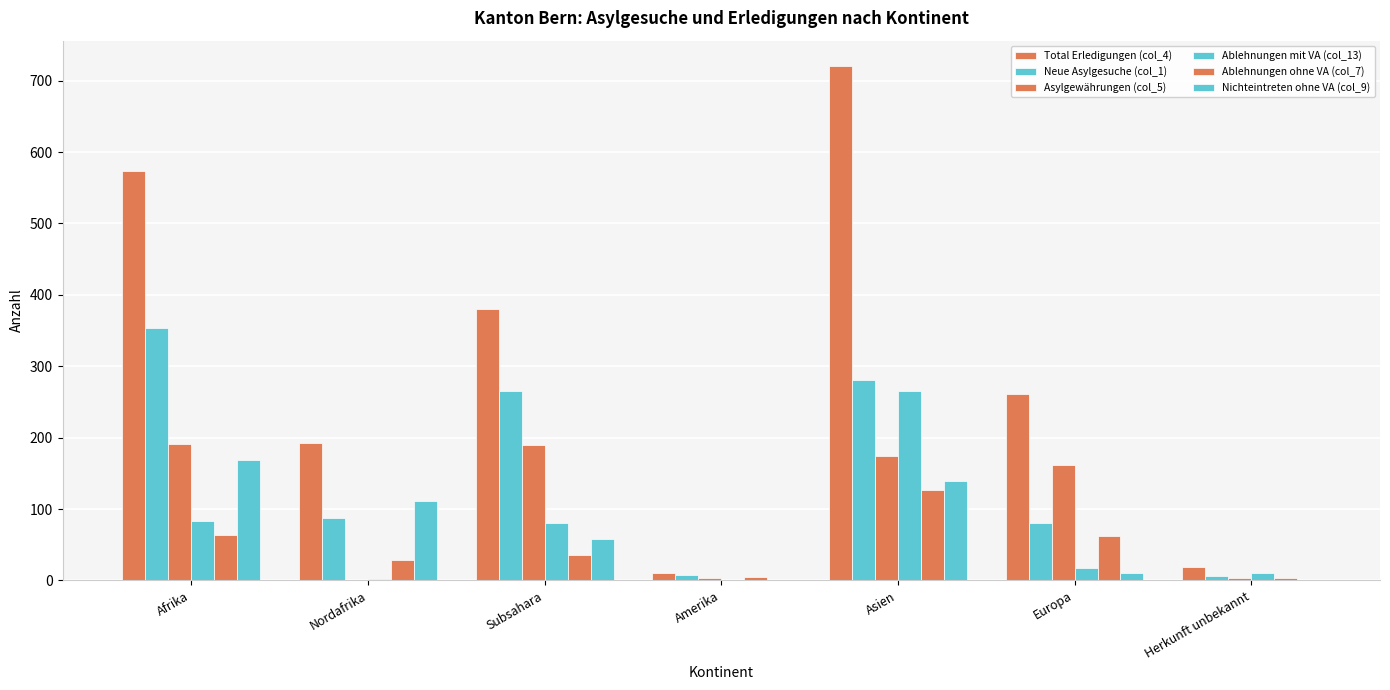

How many groups of bars are there?

7